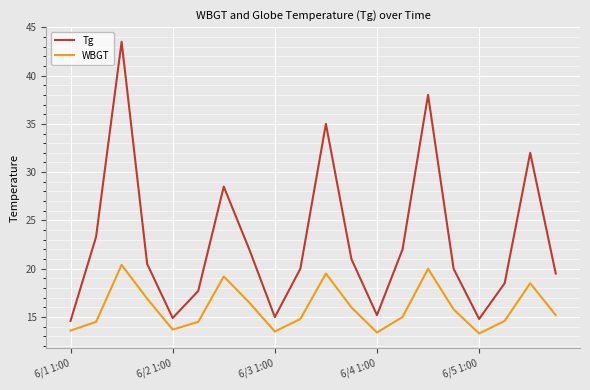

Which series has the widest spread of values?

Tg